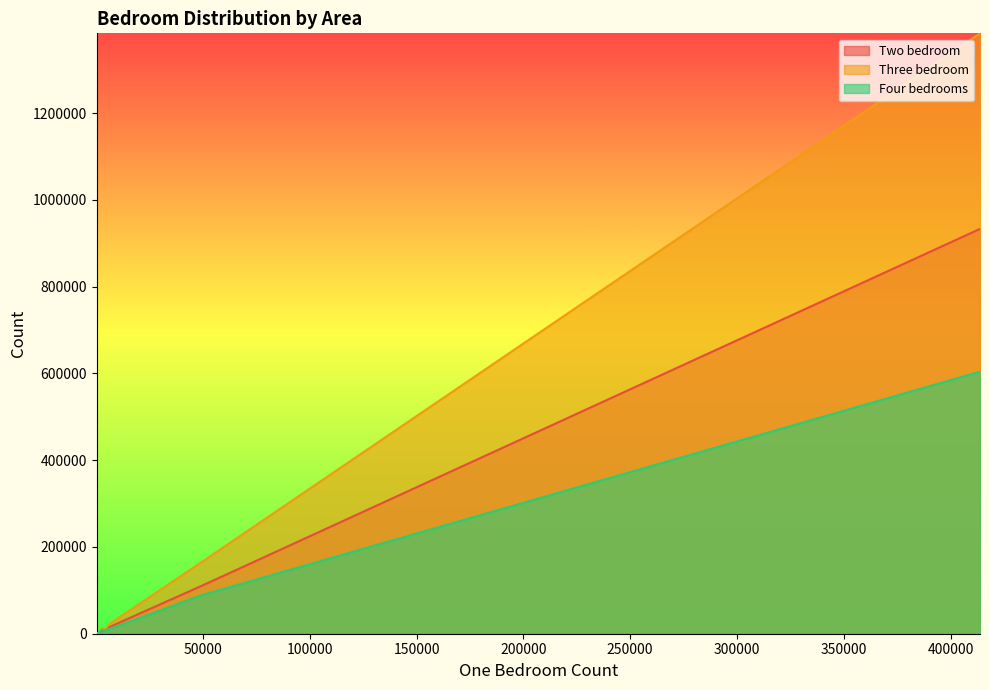

True or false: Four bedrooms and Three bedroom intersect in this chart.

False